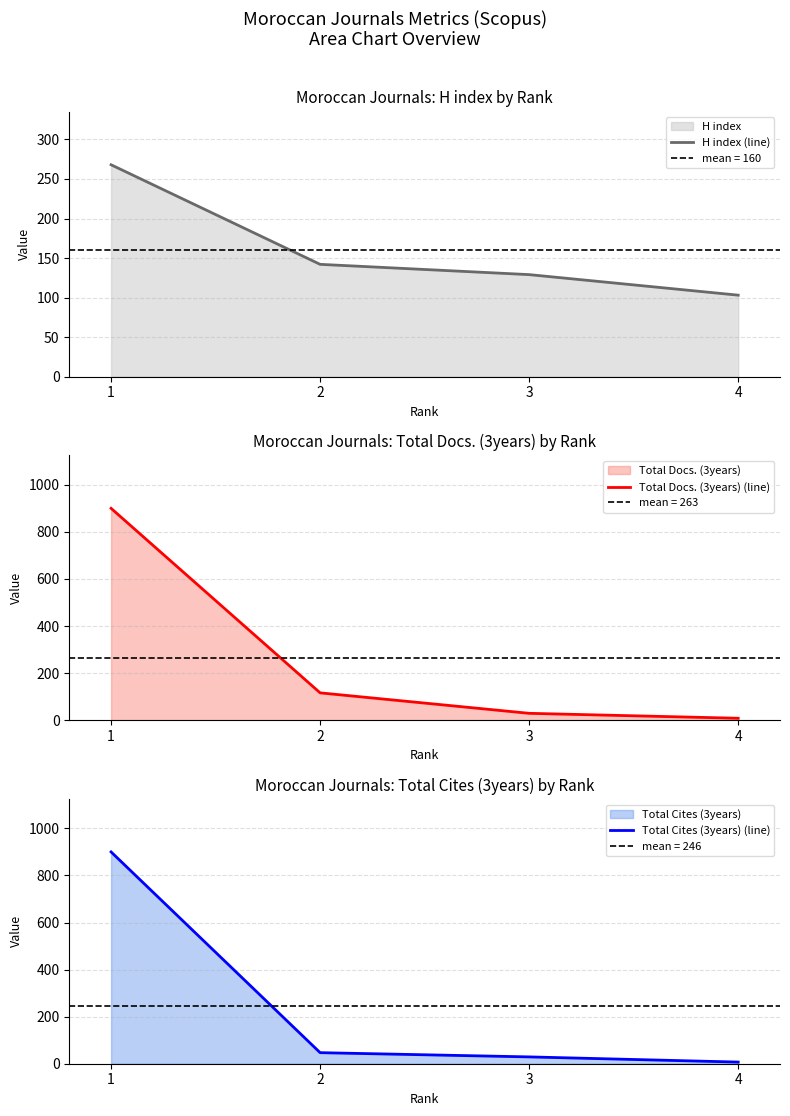

At how many categories does at least one series exceed 82?

4